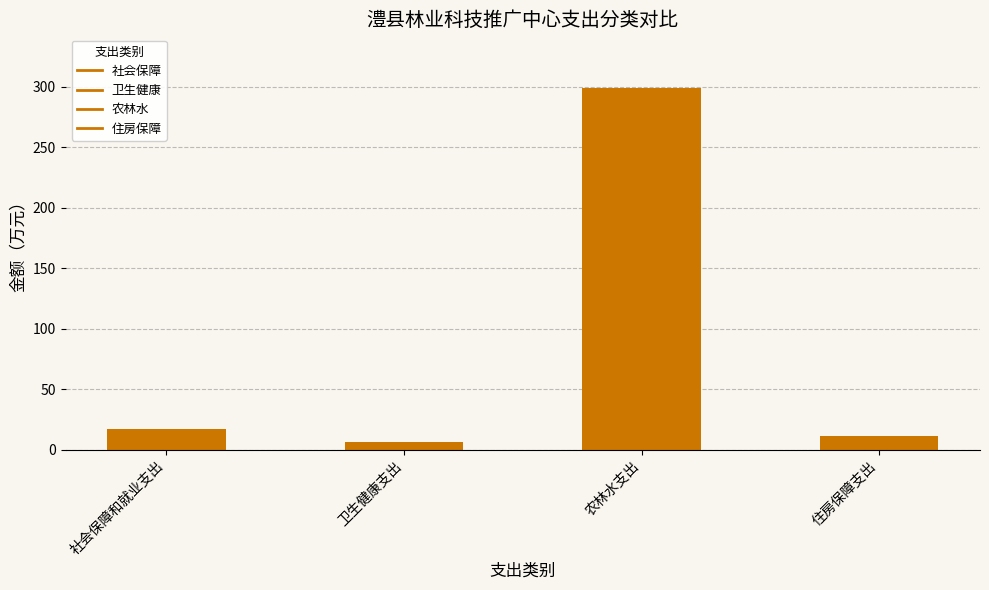

Where is the data nearest to the value 152?

社会保障和就业支出